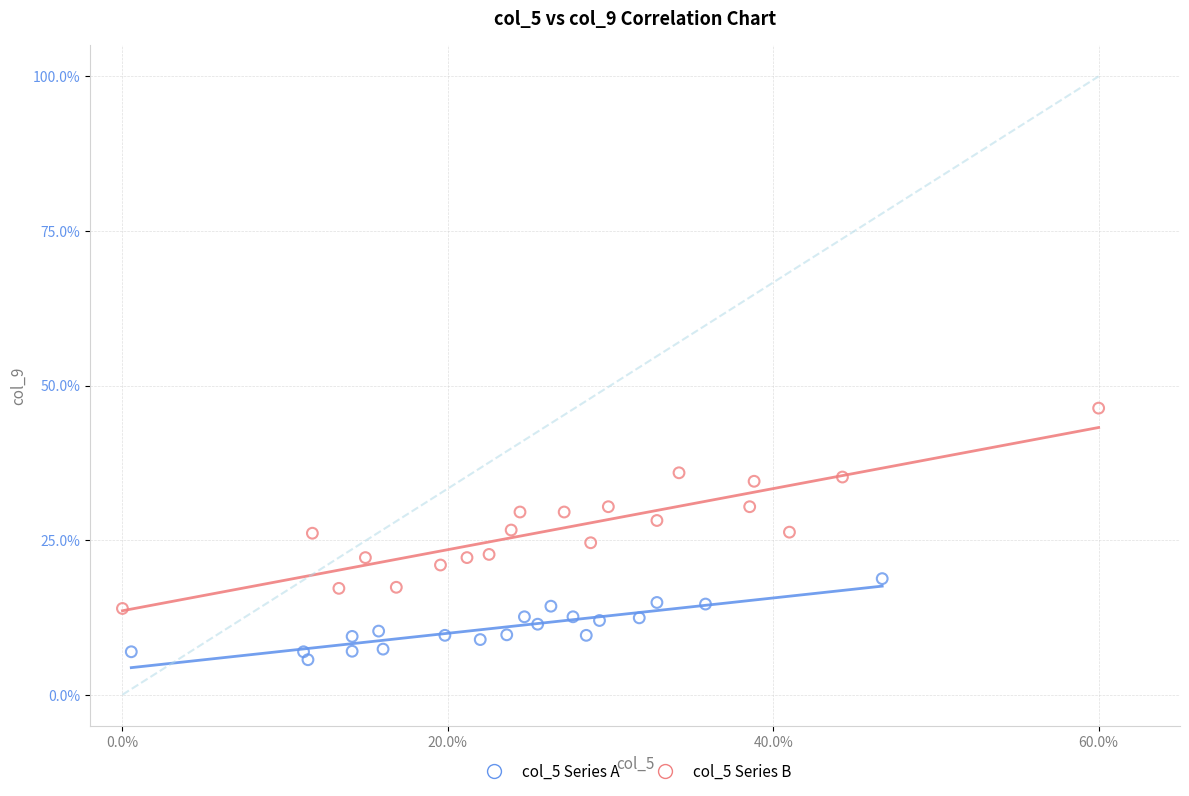

Which series has the widest spread of Y values?

col_5 Series B